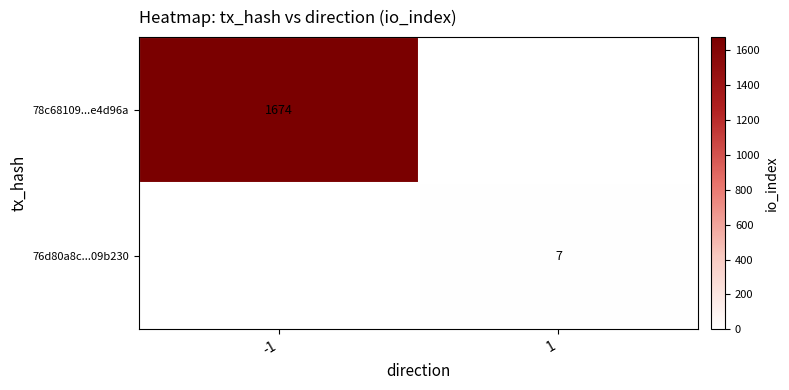

The value of 76d80a8c...09b230 at 1 is 7. True or false?

True